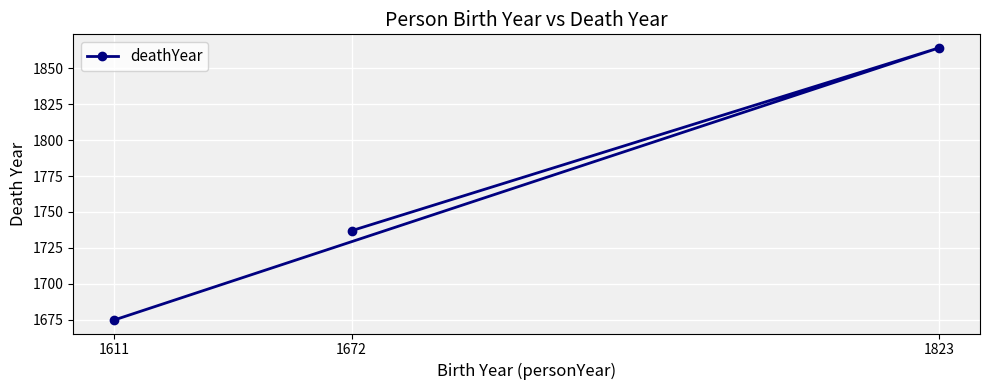

What is the difference between the second highest and minimum values?

62